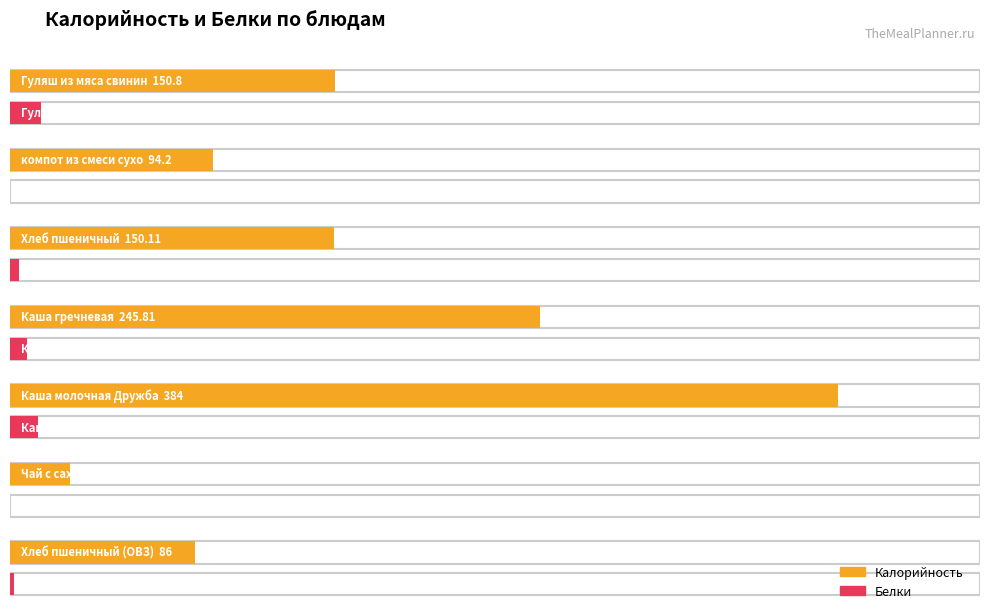

What is the difference between the second highest and minimum values in the Калорийность series?

217.8